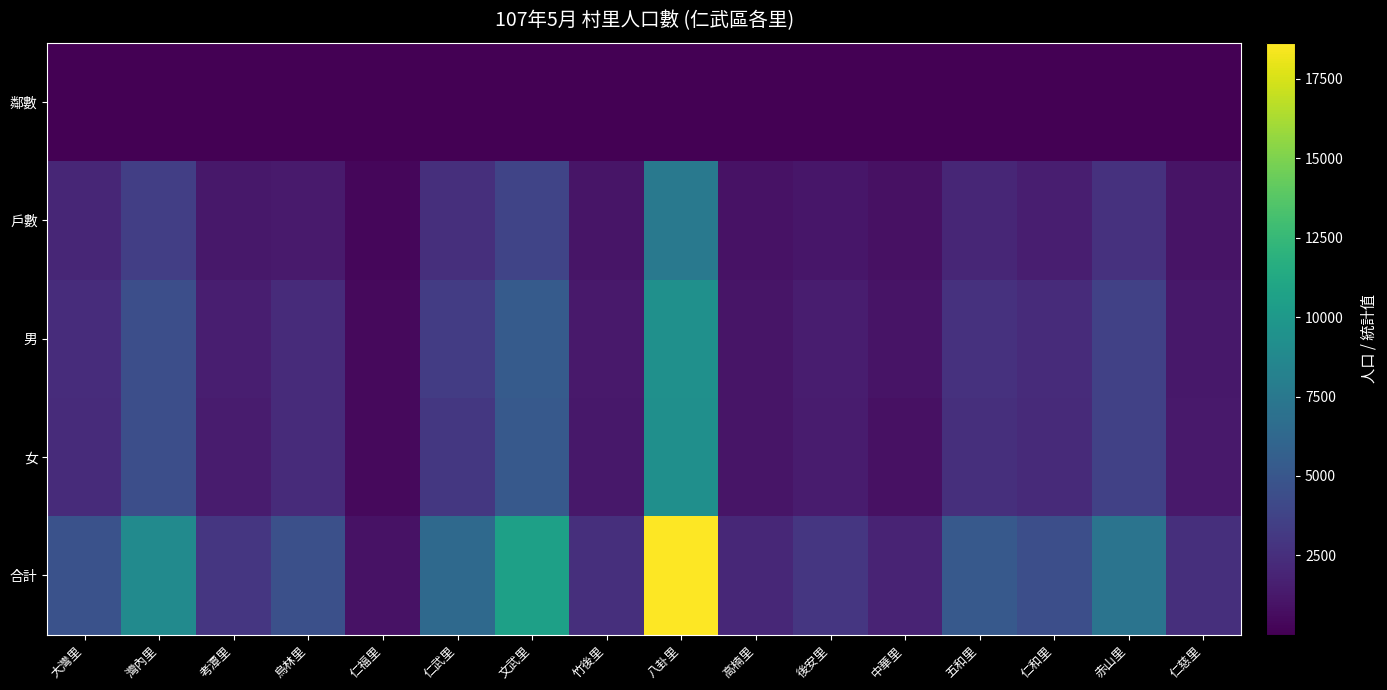

What is the maximum value shown in the chart?

18636